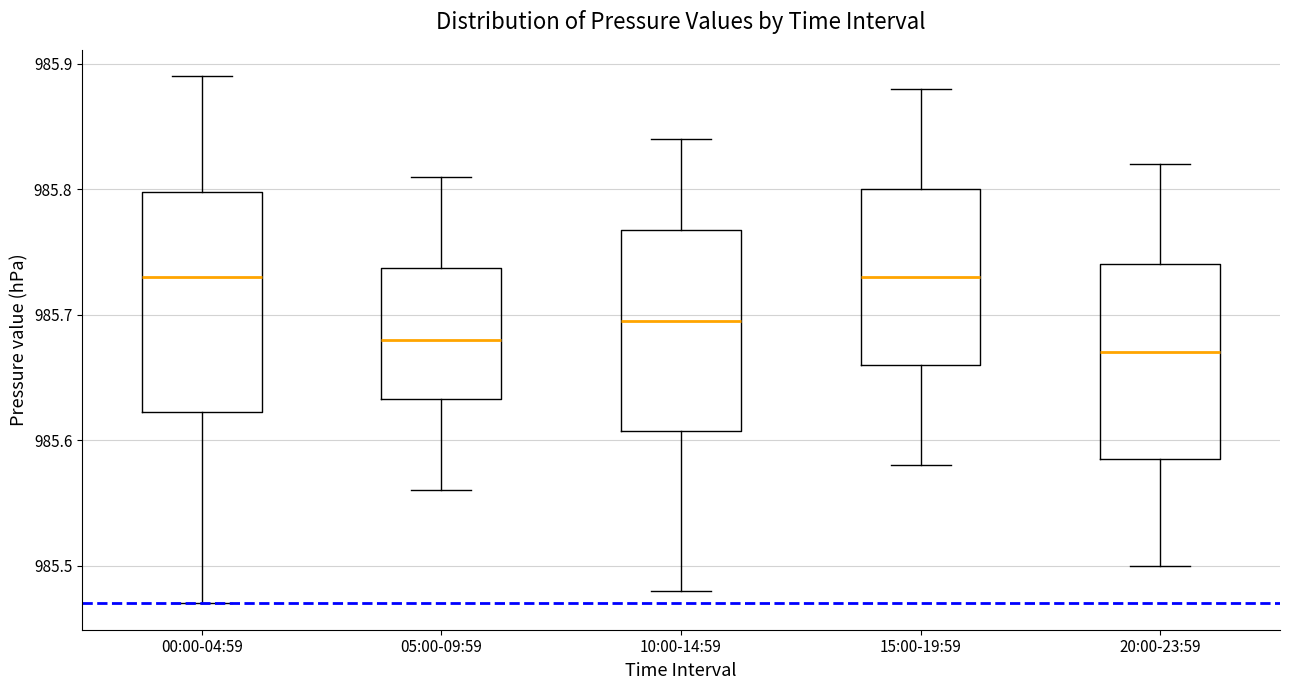

Reading left to right, read every box against the y-axis: the position of its median line, the range the box covers, and the ends of its whiskers. The values are not printed on the chart, so give them approximately, as read against the axis.

00:00-04:59: median 985.73, box 985.62 to 985.80, whiskers 985.47 to 985.89
05:00-09:59: median 985.68, box 985.63 to 985.74, whiskers 985.56 to 985.81
10:00-14:59: median 985.70, box 985.61 to 985.77, whiskers 985.48 to 985.84
15:00-19:59: median 985.73, box 985.66 to 985.80, whiskers 985.58 to 985.88
20:00-23:59: median 985.67, box 985.59 to 985.74, whiskers 985.50 to 985.82